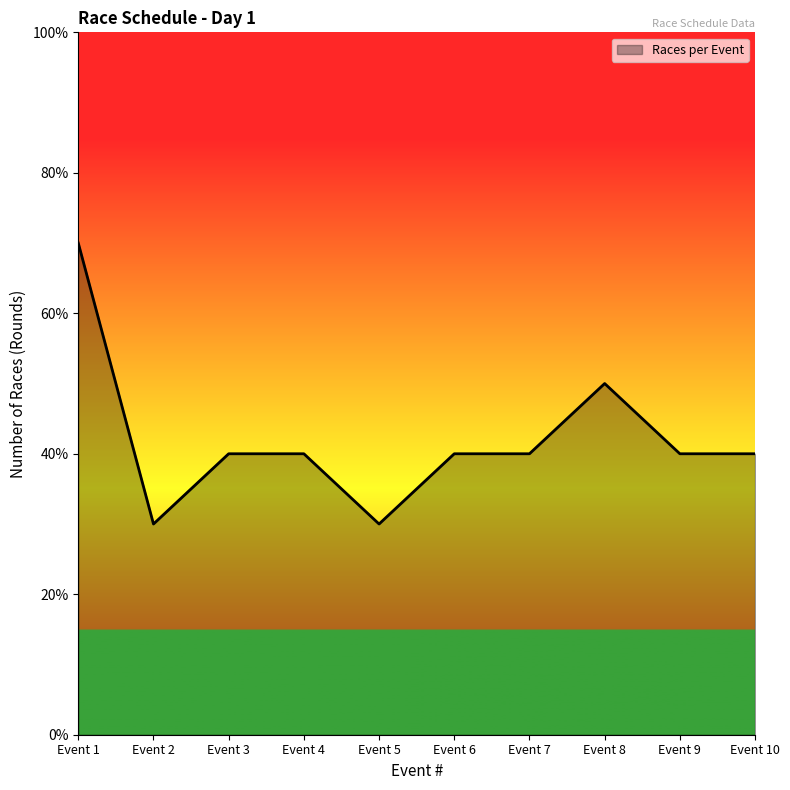

Reading right to left, what are all the values shown in this chart?

4	4	5	4	4	3	4	4	3	7